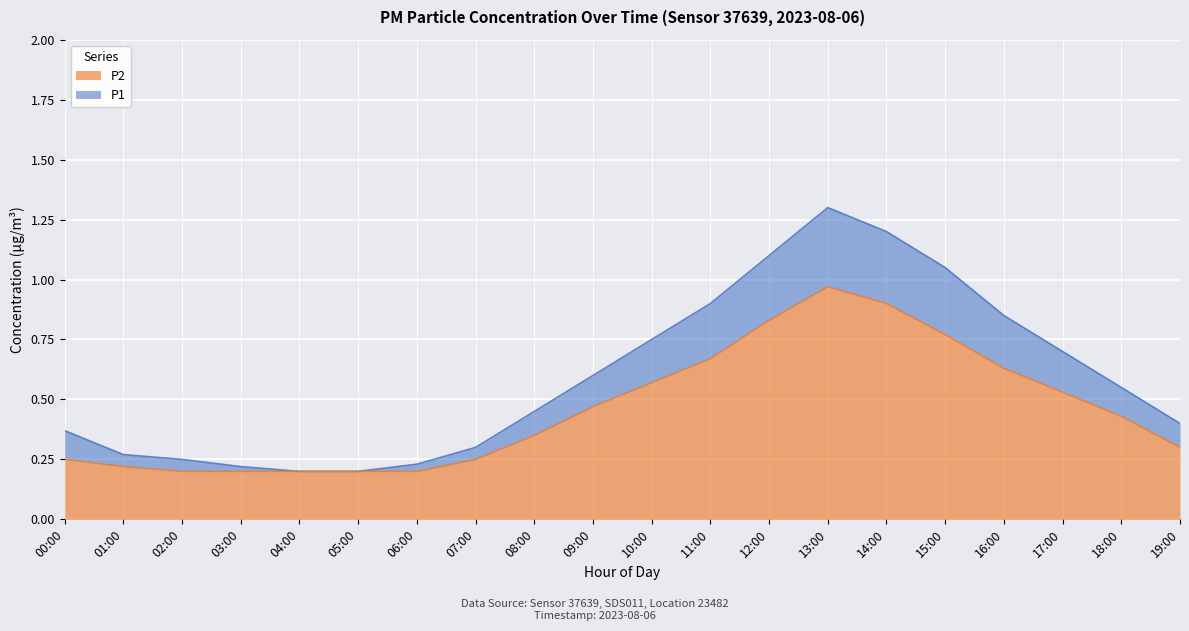

Which series has the widest spread of values?

P1